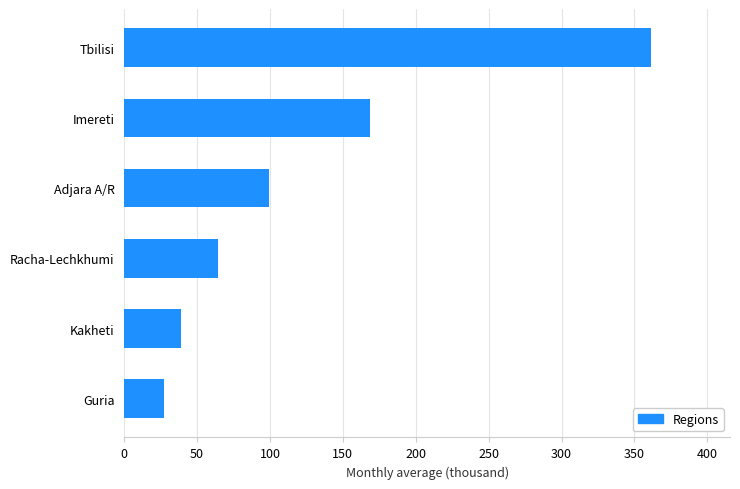

Reading bottom to top, transcribe all the data shown in this chart.

27.5	39.0	64.6	99.2	168.9	361.3